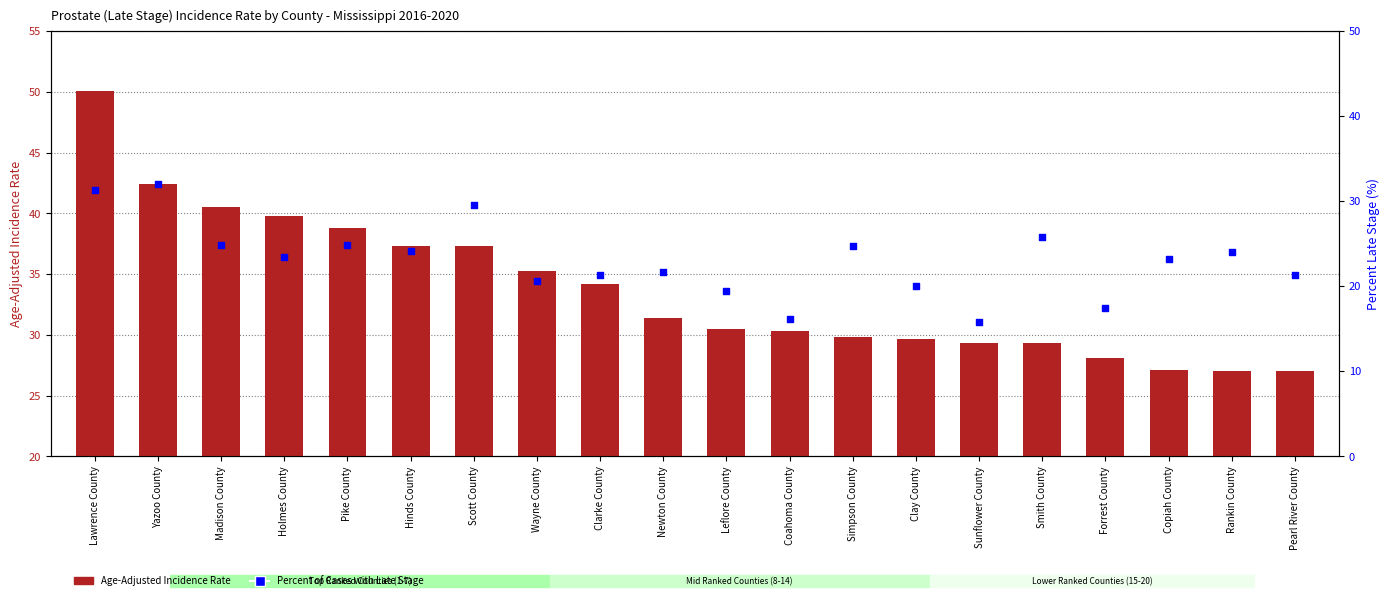

Which series has the largest Y range (max minus min)?

Age-Adjusted Incidence Rate